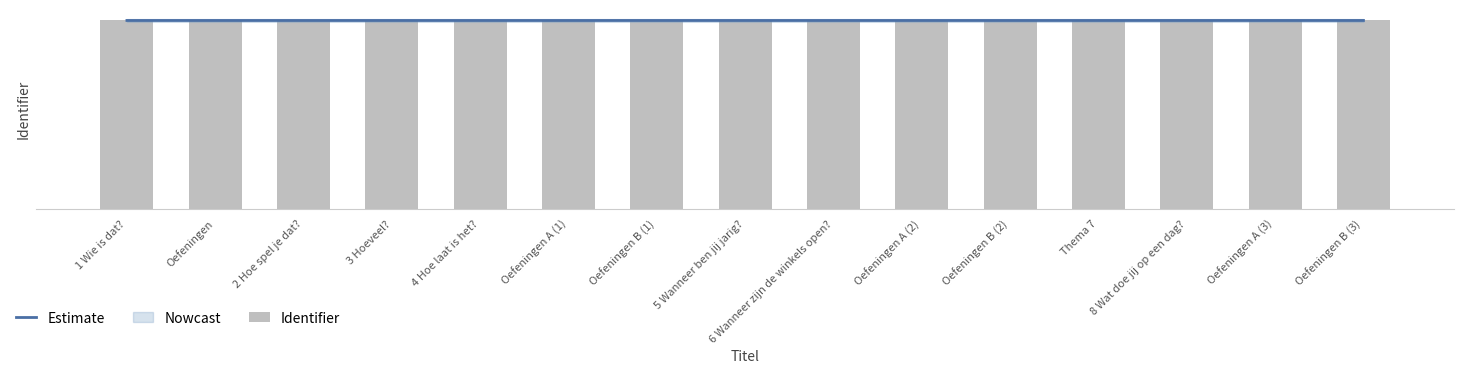

What is the sum of all Identifier values?

103111507